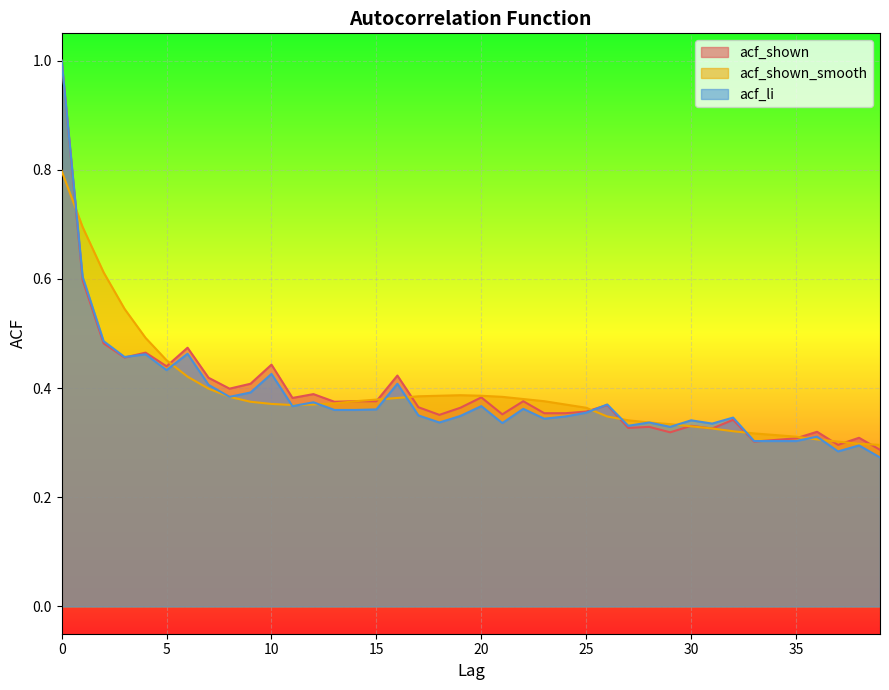

Count the number of data series in this chart.

3